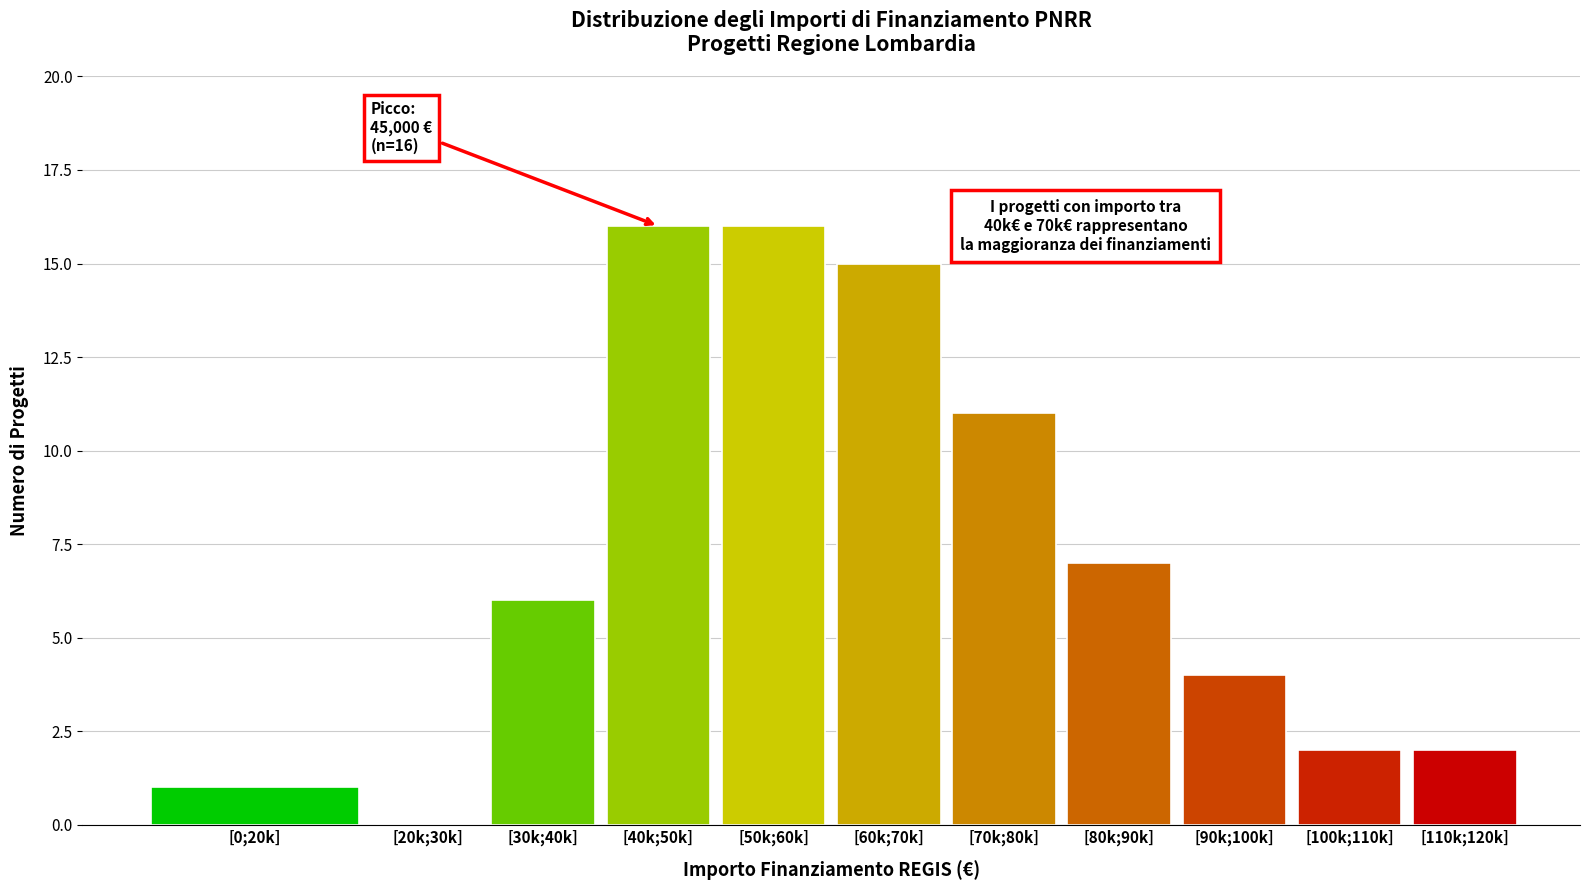

Reading left to right, what are all the values shown in this chart?

[0;20k]=1	[20k;30k]=0	[30k;40k]=6	[40k;50k]=16	[50k;60k]=16	[60k;70k]=15	[70k;80k]=11	[80k;90k]=7	[90k;100k]=4	[100k;110k]=2	[110k;120k]=2